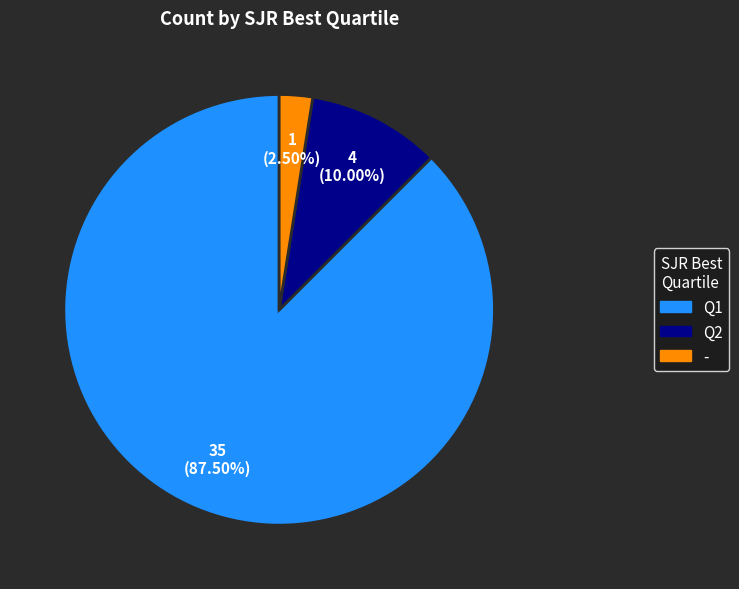

How many segments does this pie chart have?

3